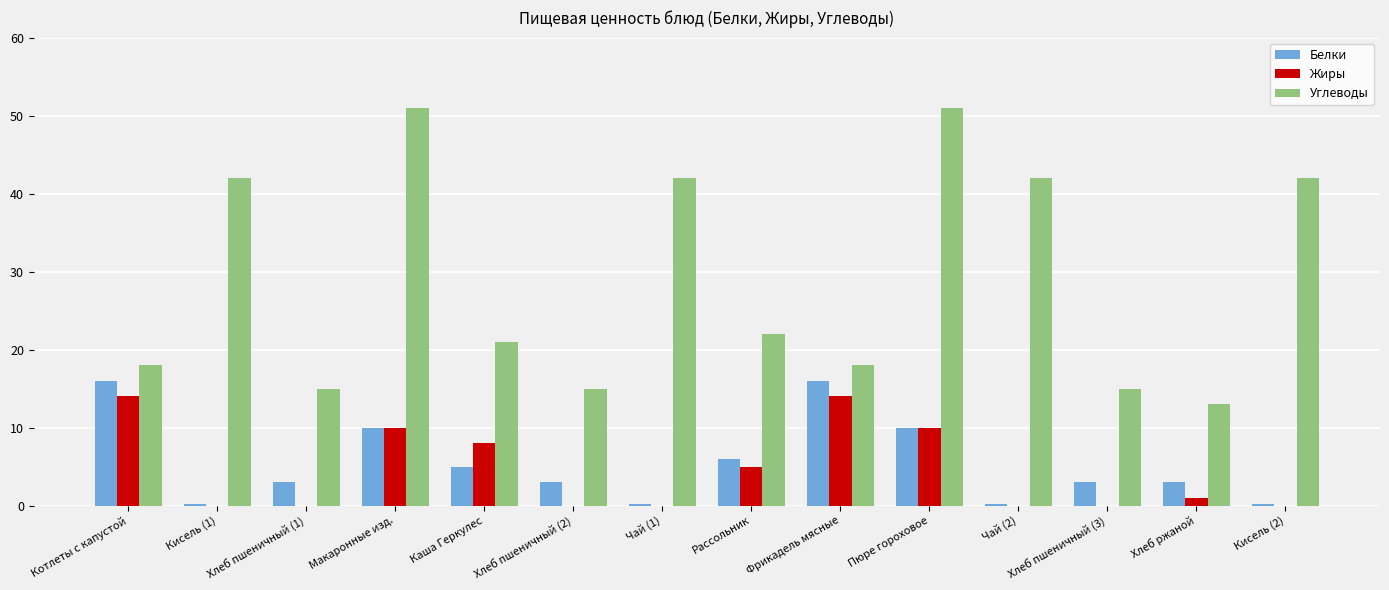

Is it true that Углеводы equals 51.0 at Пюре гороховое?

True